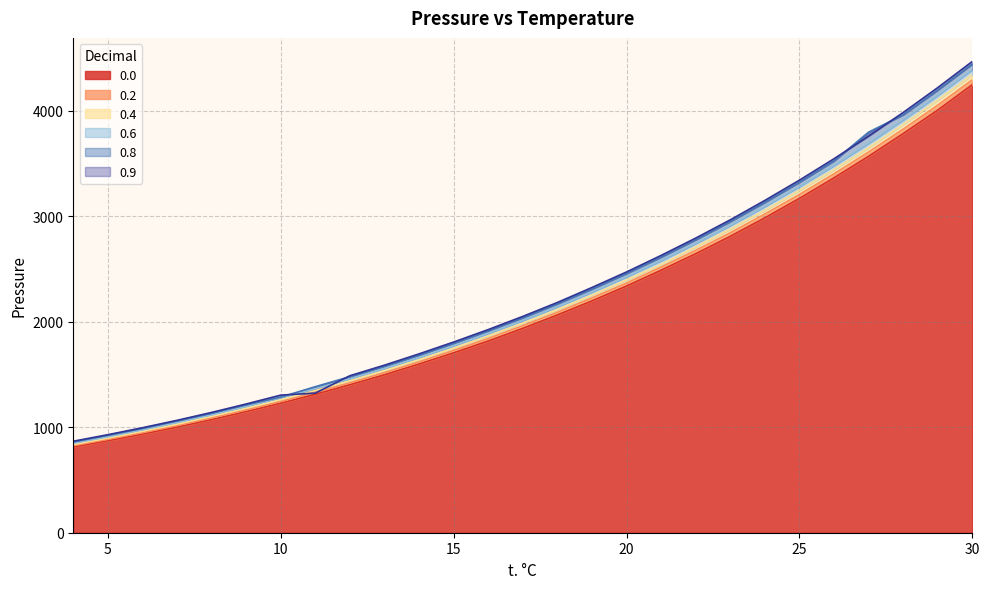

What is the minimum value for 0.0?

813